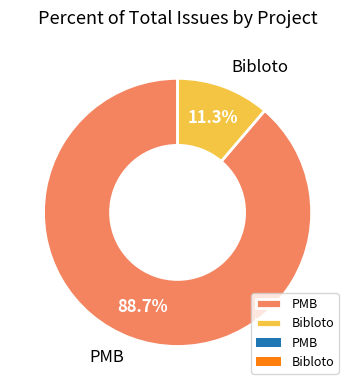

Does any single category account for the majority?

Yes